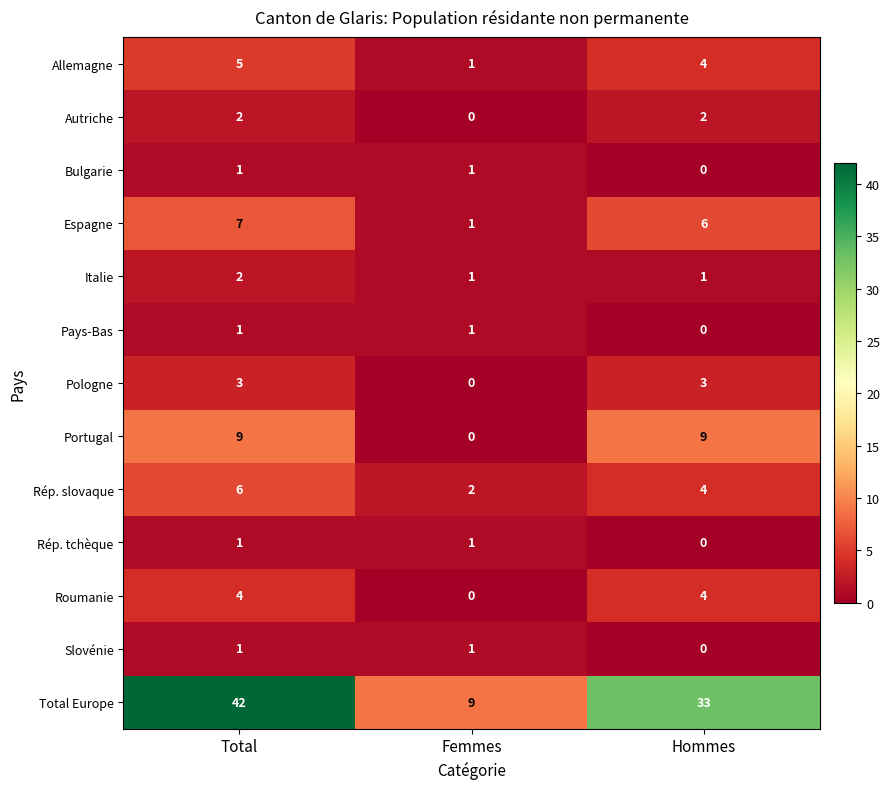

At which category is the sum across all series the highest?

Total